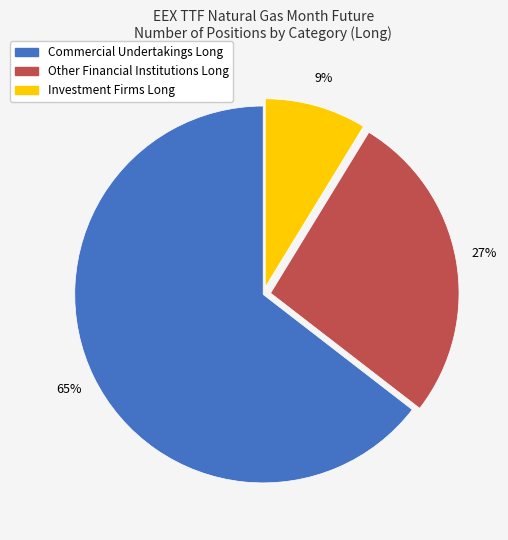

True or false: Commercial Undertakings Long accounts for 51% of the total.

False